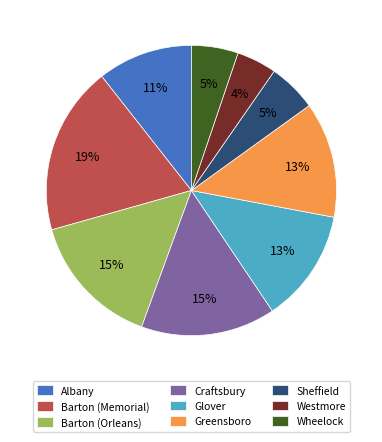

Do Glover and Westmore together represent more than half of the pie?

No